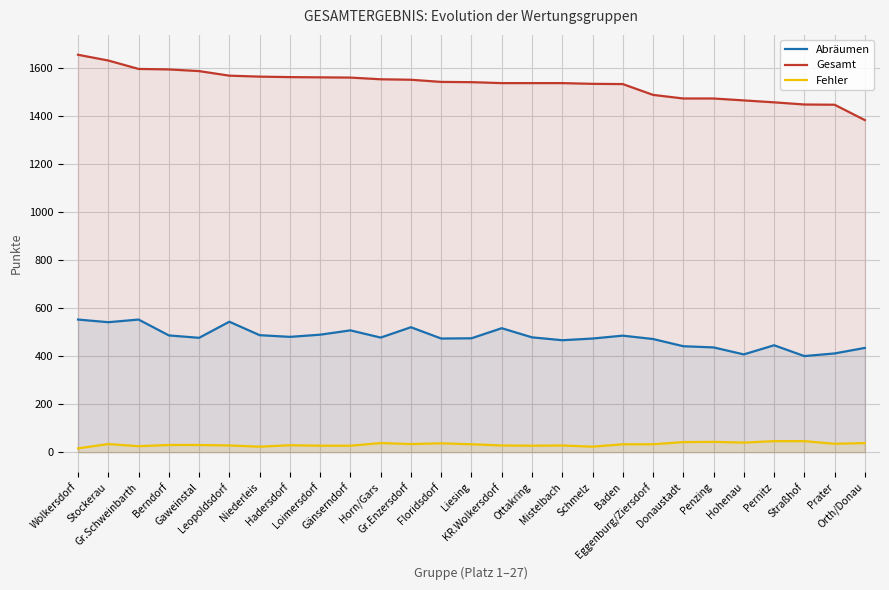

What is the sum of all Fehler values?

873